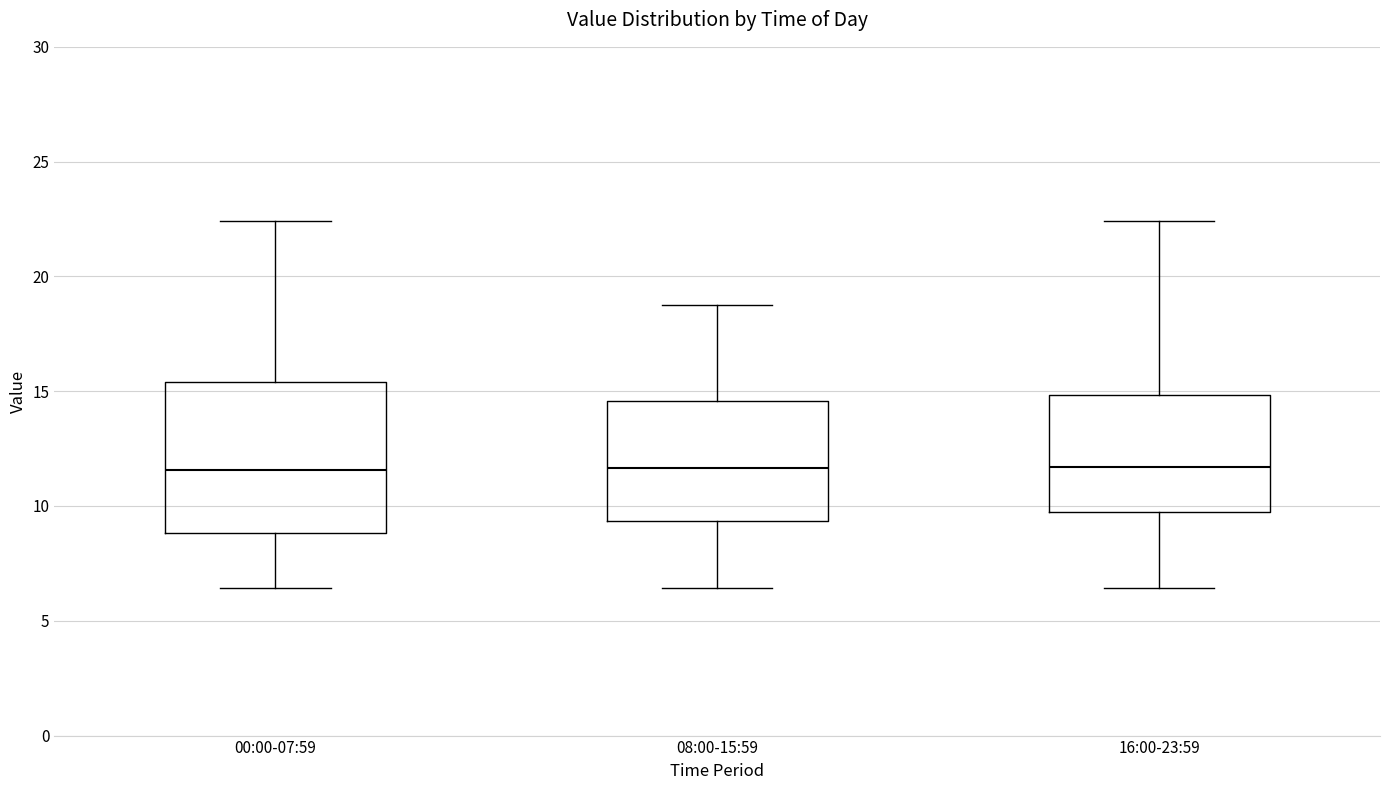

Where does the upper whisker of the box for 00:00-07:59 end on the y-axis? The values are not printed on the chart, so give them approximately, as read against the axis.

22.5